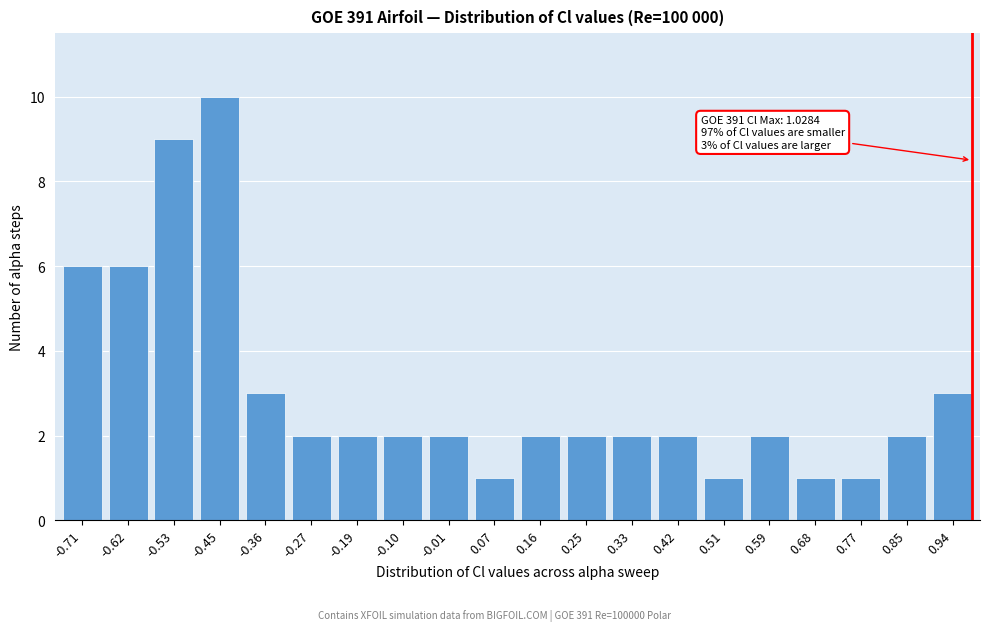

Reading right to left, transcribe all the data shown in this chart.

3	2	1	1	2	1	2	2	2	2	1	2	2	2	2	3	10	9	6	6